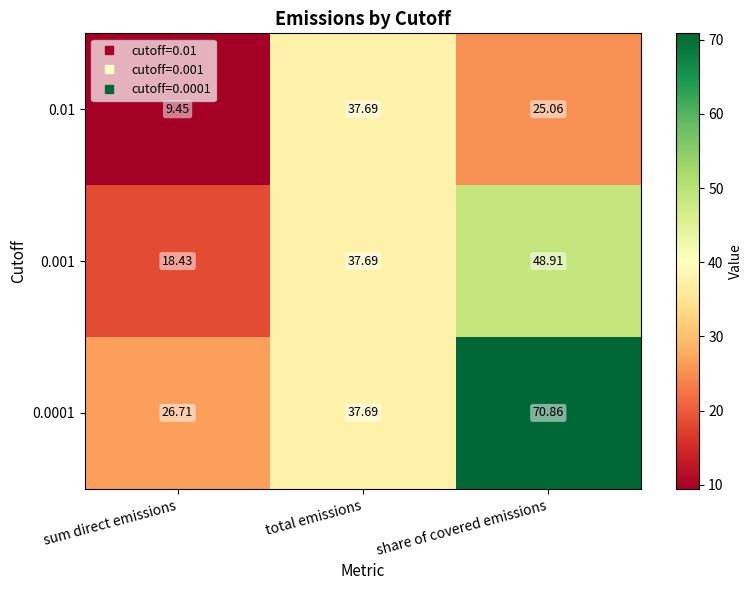

At which label is 0.001 closest to 33?

total emissions